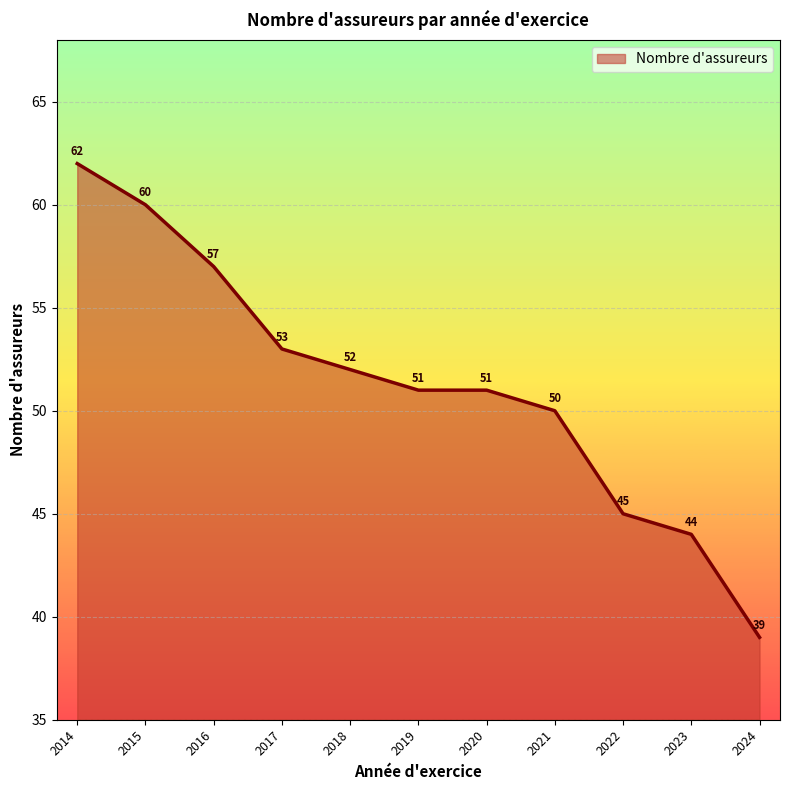

What is the maximum value shown in the chart?

62